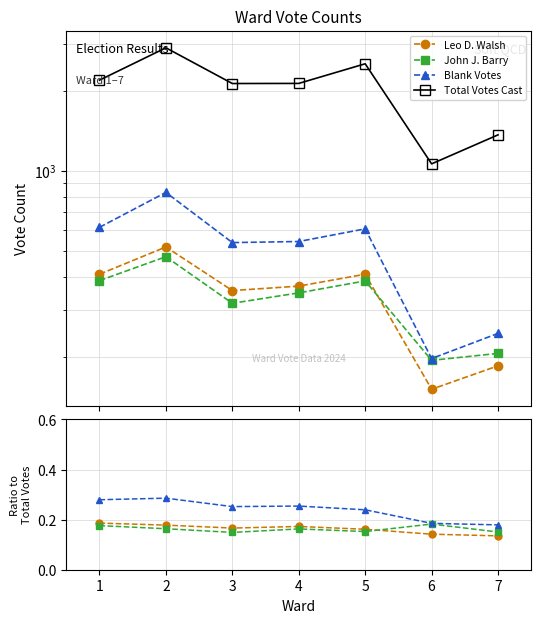

What is the approximate value of Total Votes Cast at 1?

2197.0